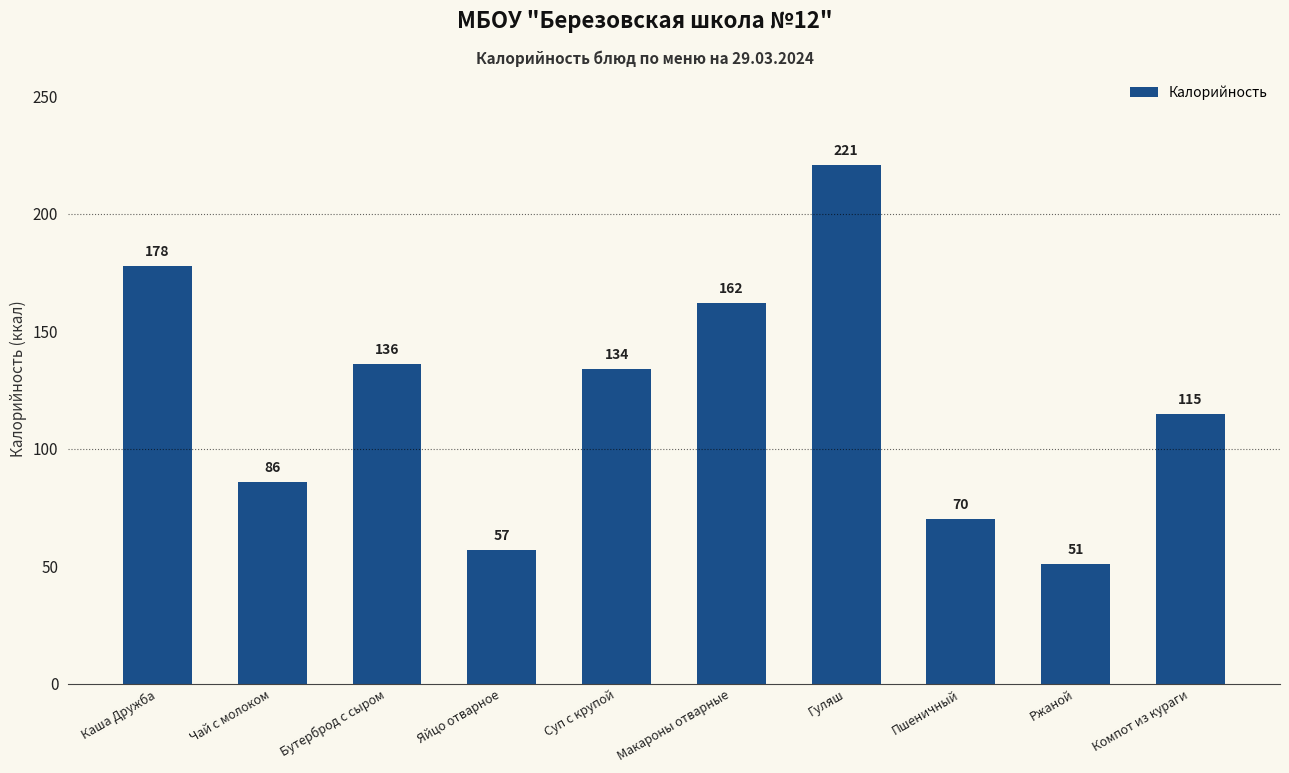

What is the ratio of the value at Чай с молоком to the value at Ржаной?

1.7